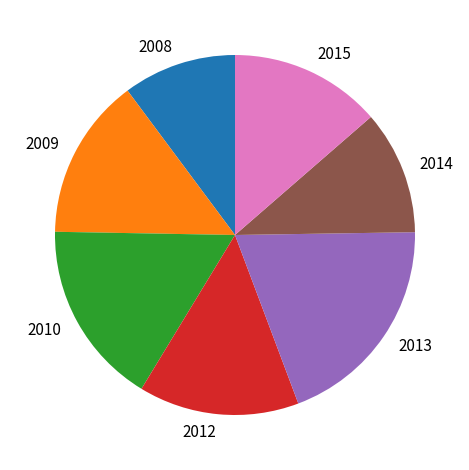

Which category has the smallest portion of the pie?

2008